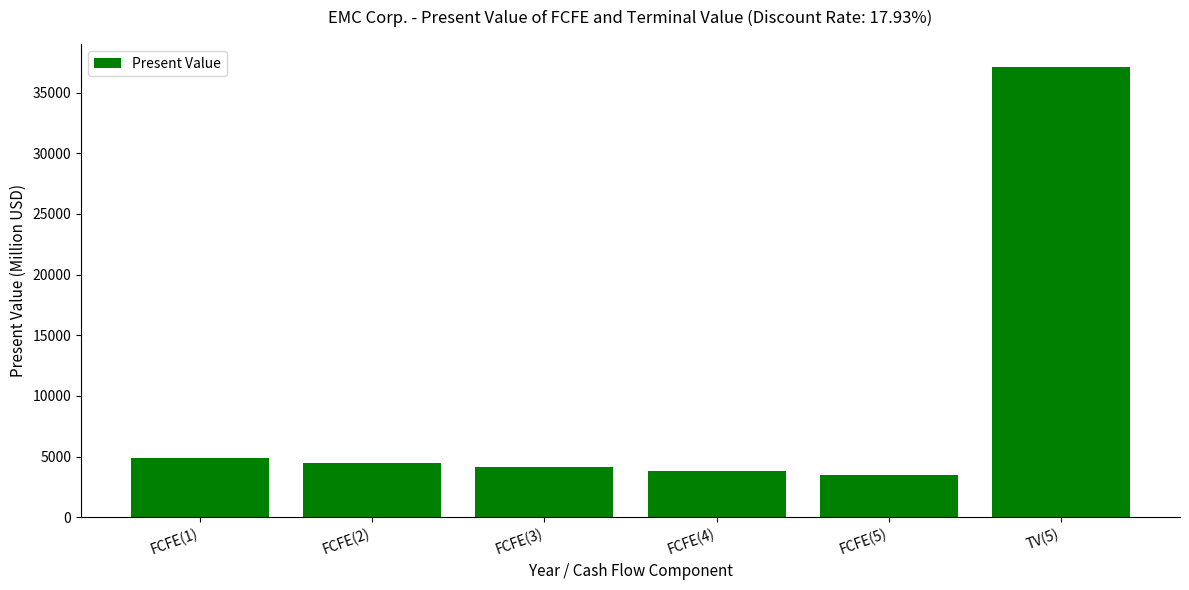

At which label does the data first exceed 4490?

FCFE(1)